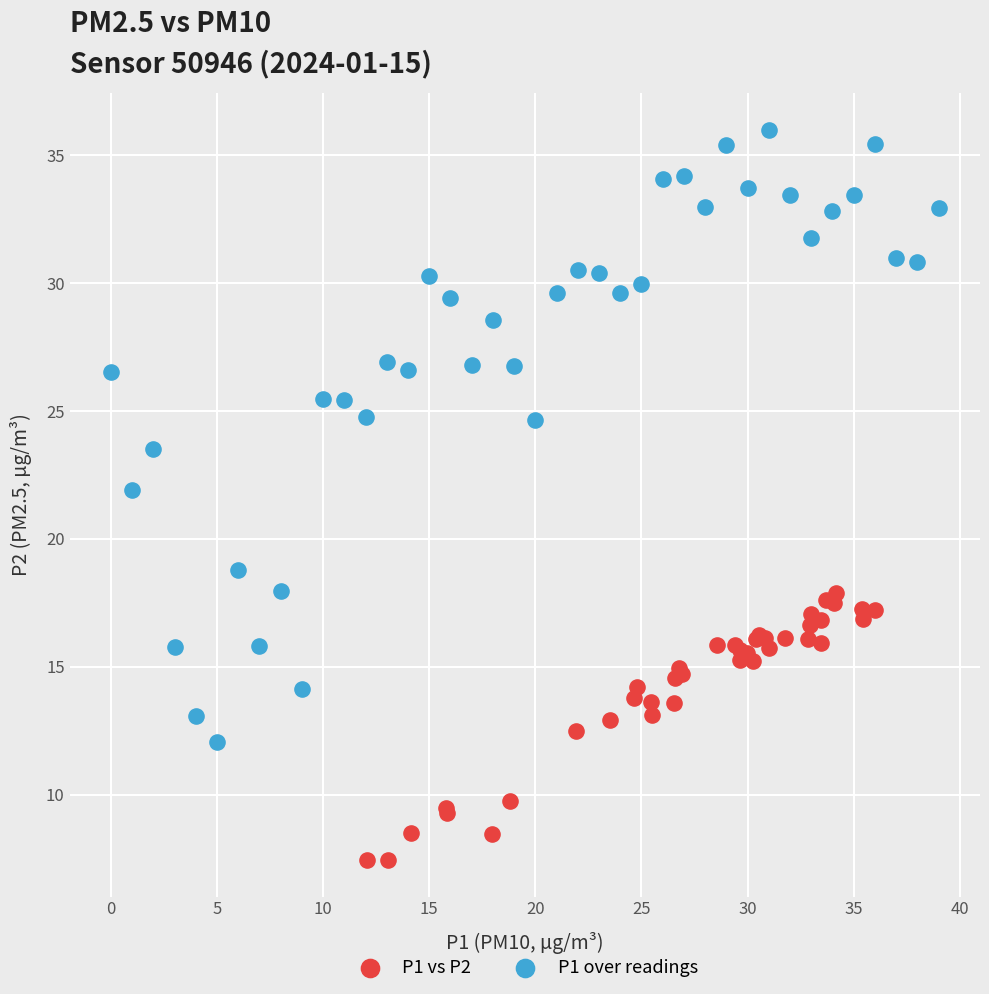

Which series has the largest Y range (max minus min)?

P1 over readings